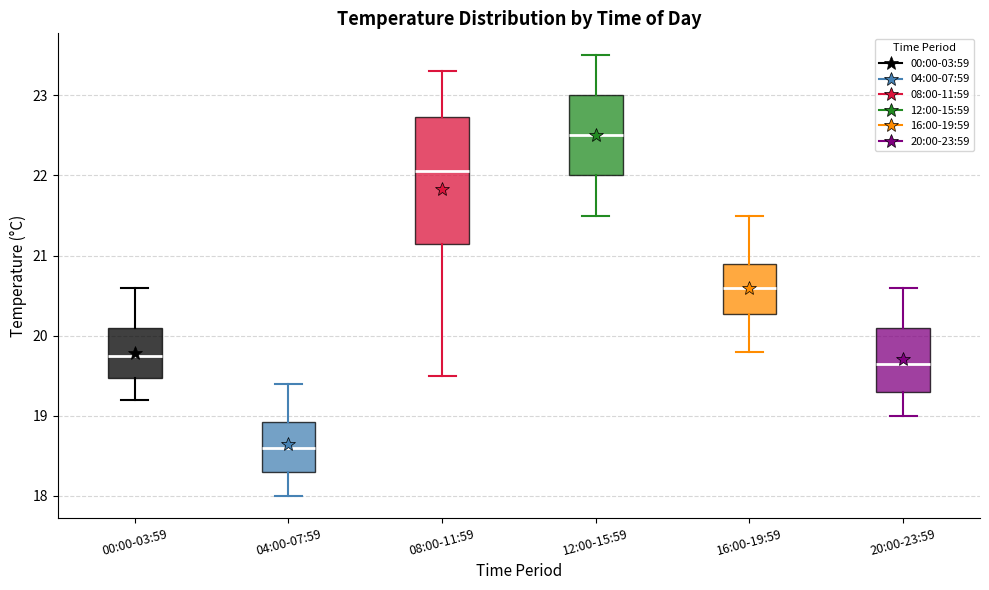

Where is the upper edge of the box for 08:00-11:59 on the y-axis? The values are not printed on the chart, so give them approximately, as read against the axis.

22.7